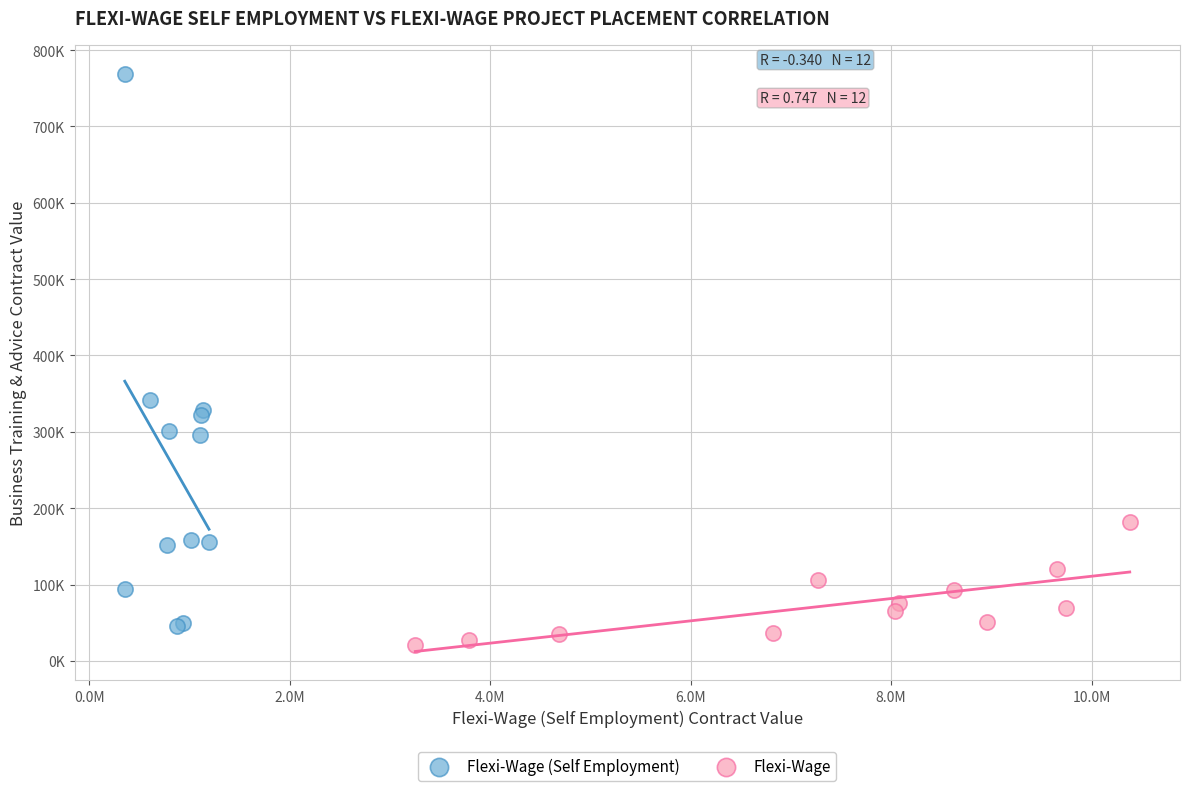

What are all the series names shown in the legend?

Flexi-Wage (Self Employment), Flexi-Wage